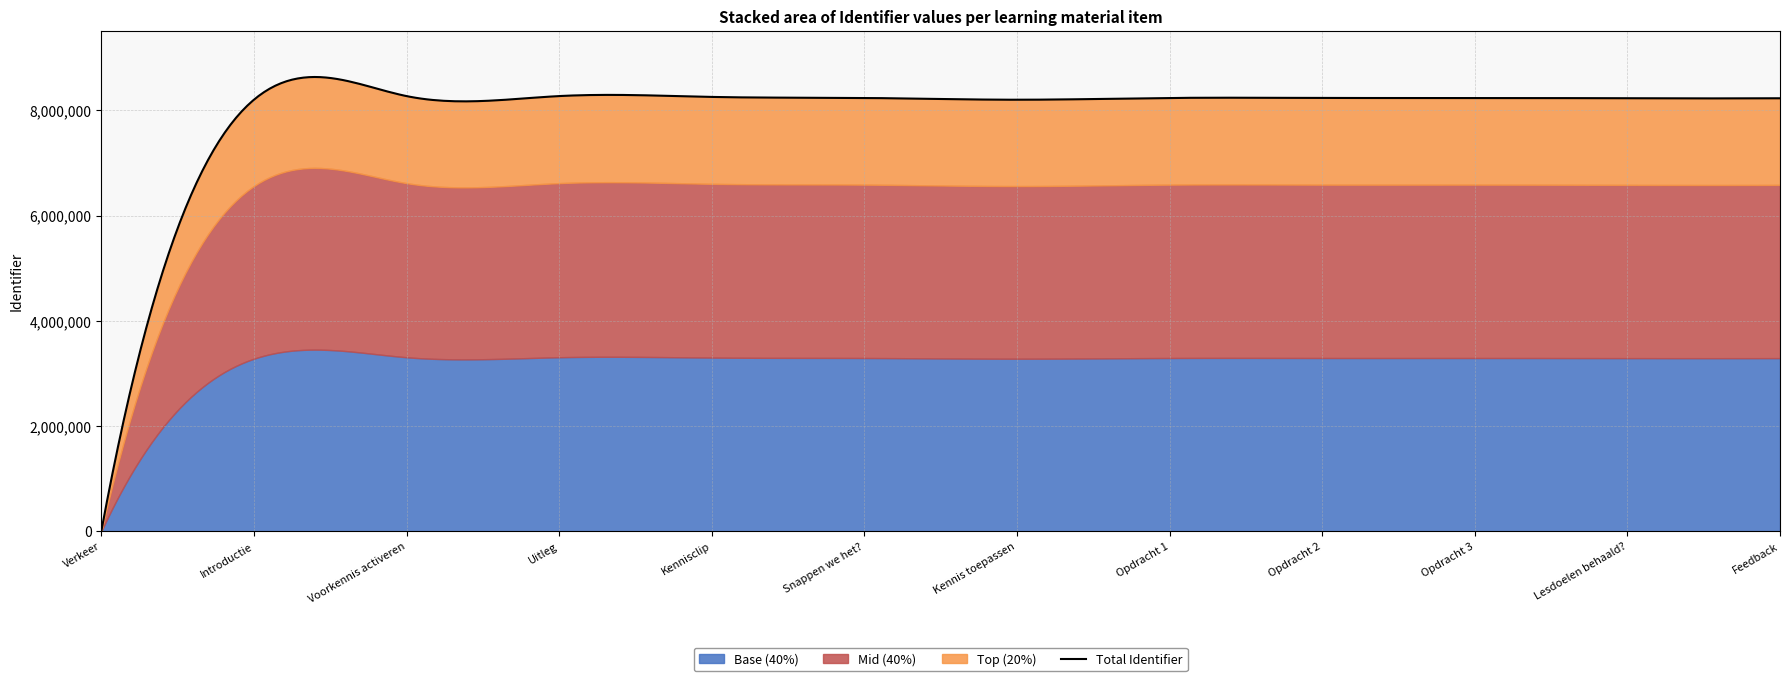

Does the chart have visible grid lines?

Yes